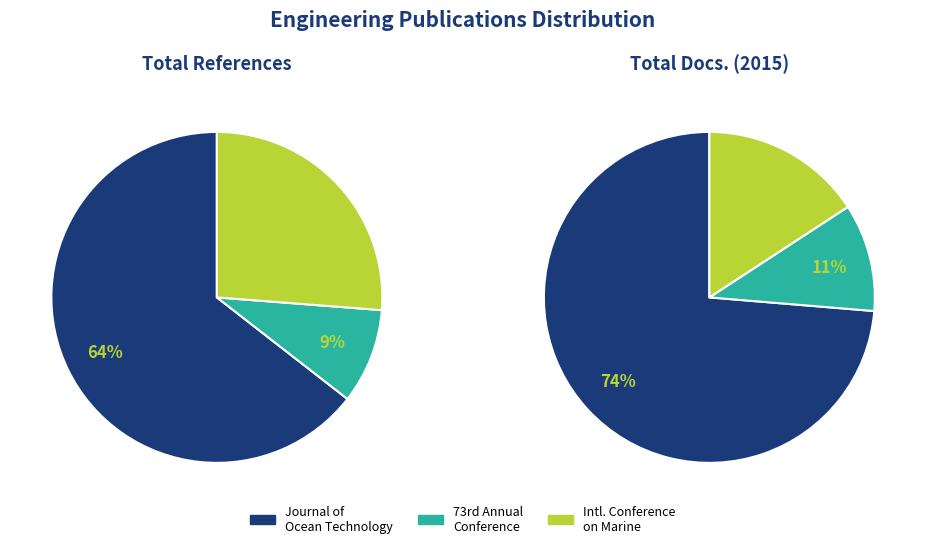

How many segments does this pie chart have?

3